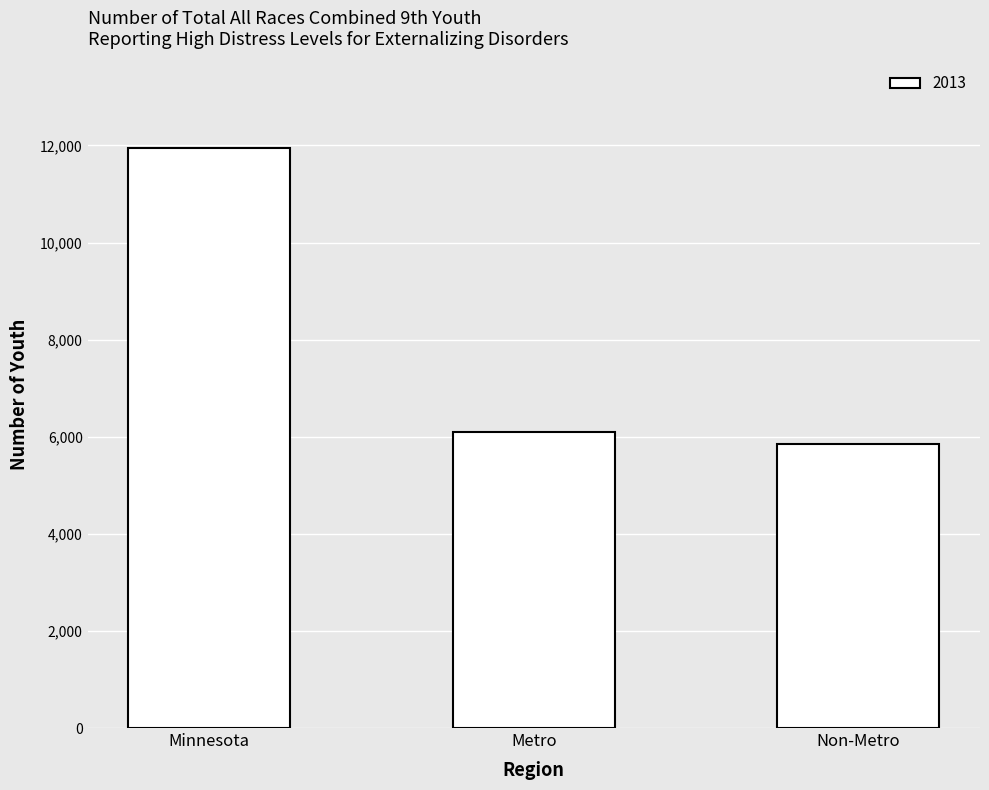

How many data points does each series have?

3